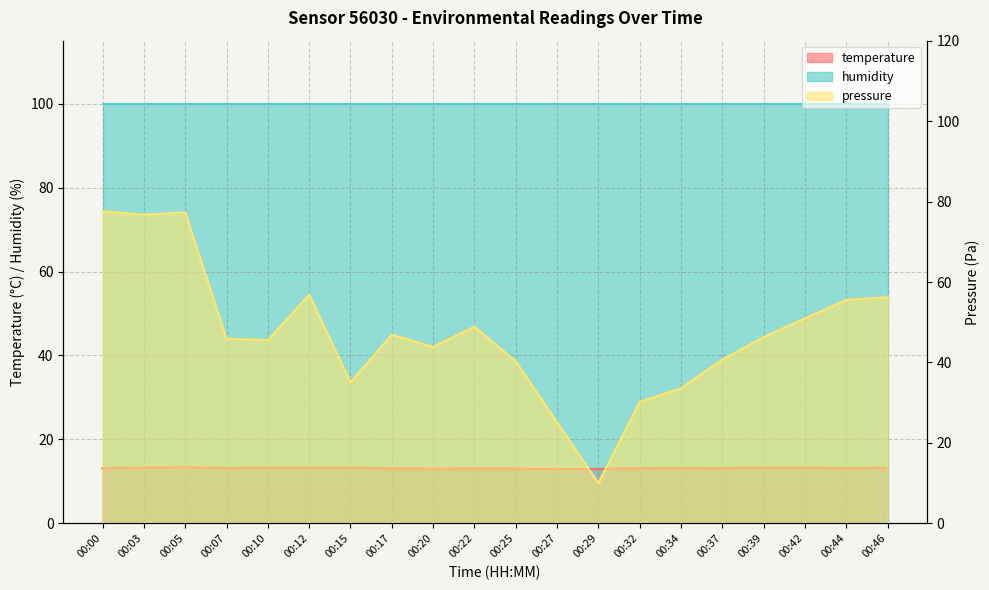

How many times do temperature and pressure_norm cross each other?

2